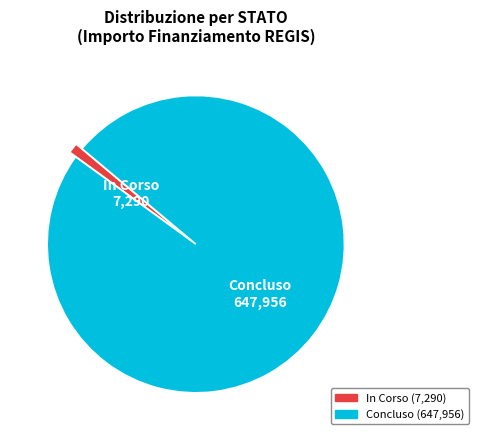

Which slice is the smallest?

In Corso